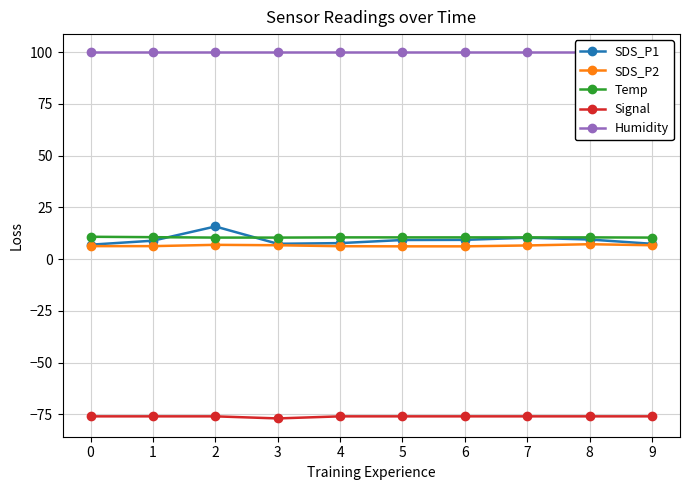

What is the difference between the maximum and second lowest values in the SDS_P1 series?

8.4